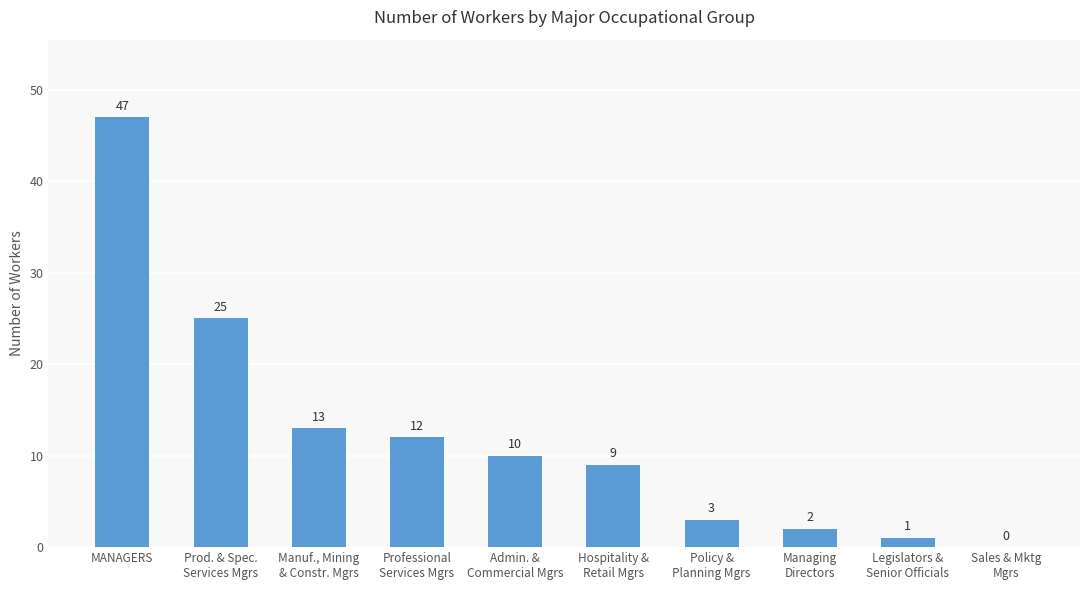

At which label does the data first exceed 10?

MANAGERS